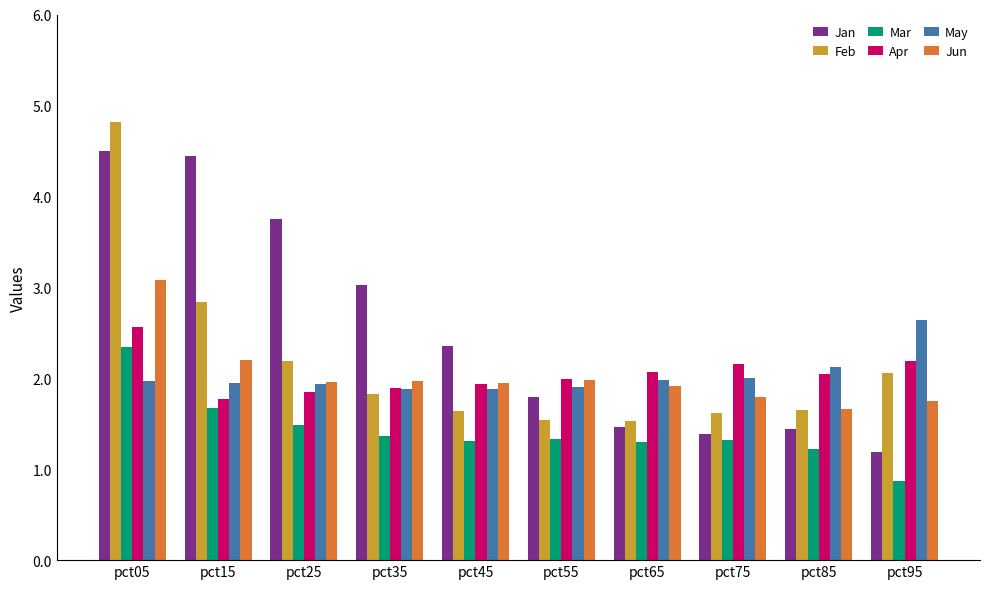

What are all the series names shown in the legend?

Jan, Feb, Mar, Apr, May, Jun